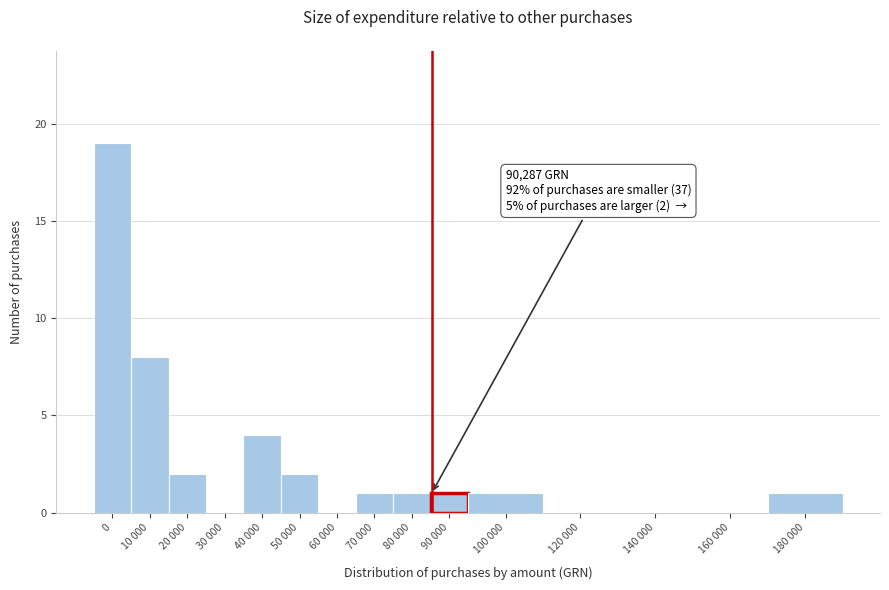

Reading left to right, list all the values displayed in this chart.

0=19	10 000=8	20 000=2	30 000=0	40 000=4	50 000=2	60 000=0	70 000=1	80 000=1	90 000=1	100 000=1	120 000=0	140 000=0	160 000=0	180 000=1